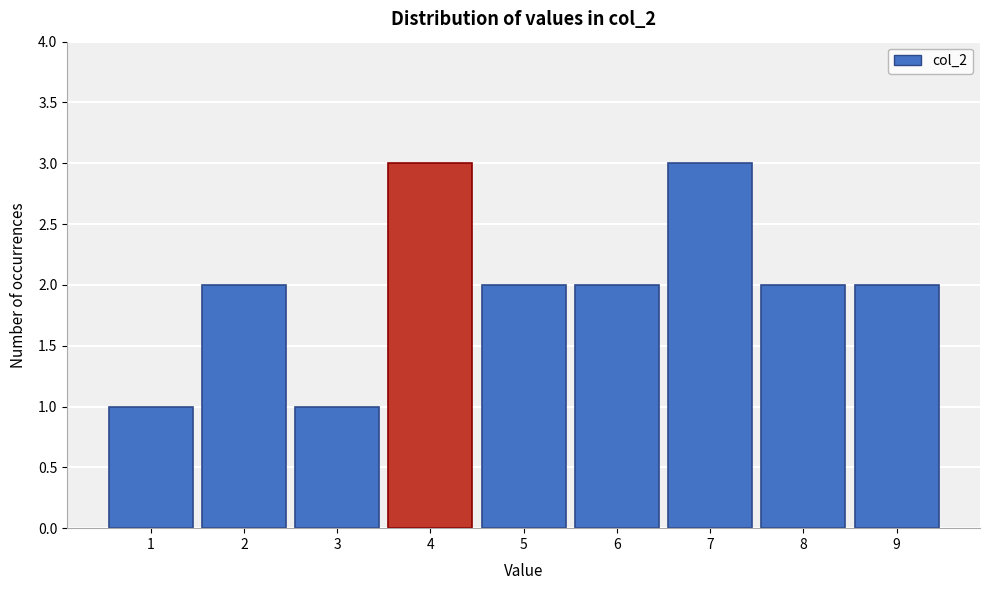

Reading left to right, transcribe this chart: for each bar, give the range it covers on the x-axis and its height. The values are not printed on the chart, so give them approximately, as read against the axis.

0.5 to 1.5: 1
1.5 to 2.5: 2
2.5 to 3.5: 1
3.5 to 4.5: 3
4.5 to 5.5: 2
5.5 to 6.5: 2
6.5 to 7.5: 3
7.5 to 8.5: 2
8.5 to 9.5: 2